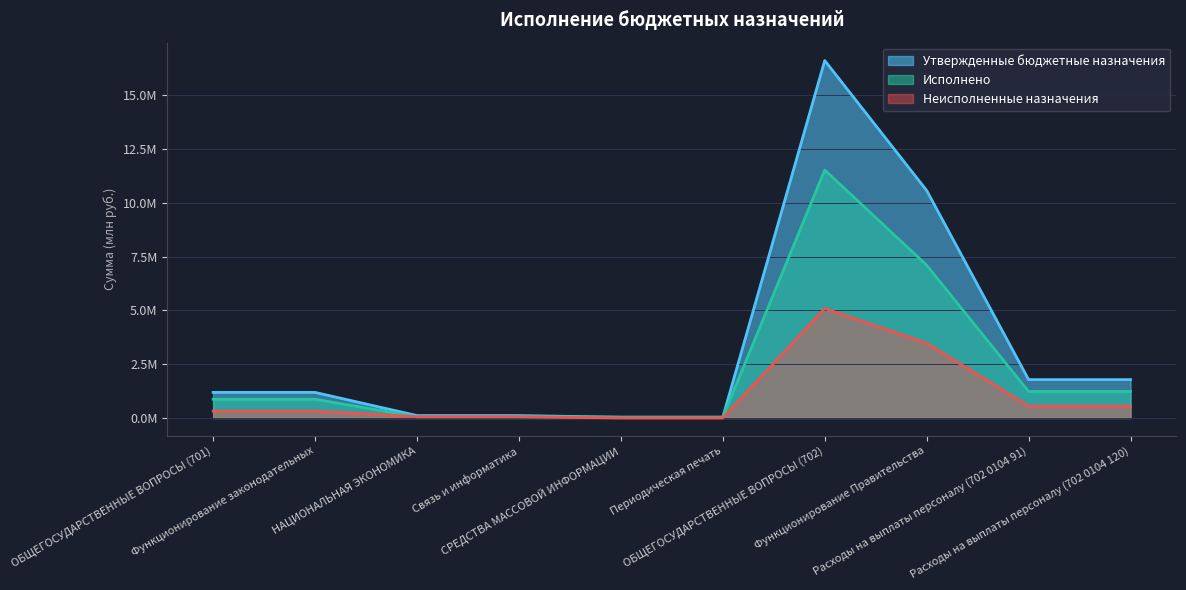

Where is Неисполненные назначения nearest to the value 2?

Расходы на выплаты персоналу (702 0104 91)